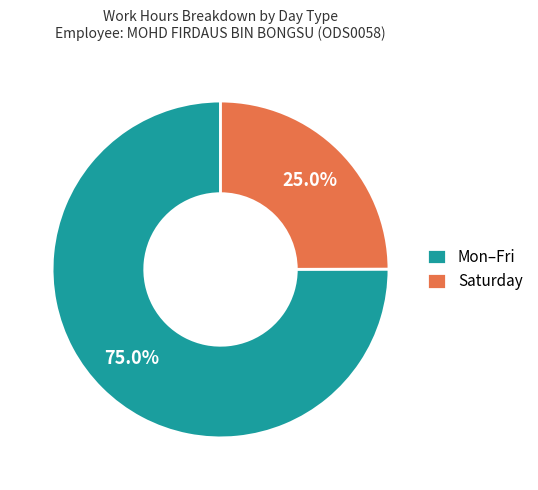

What is the total percentage of Saturday and Mon–Fri?

100.0%